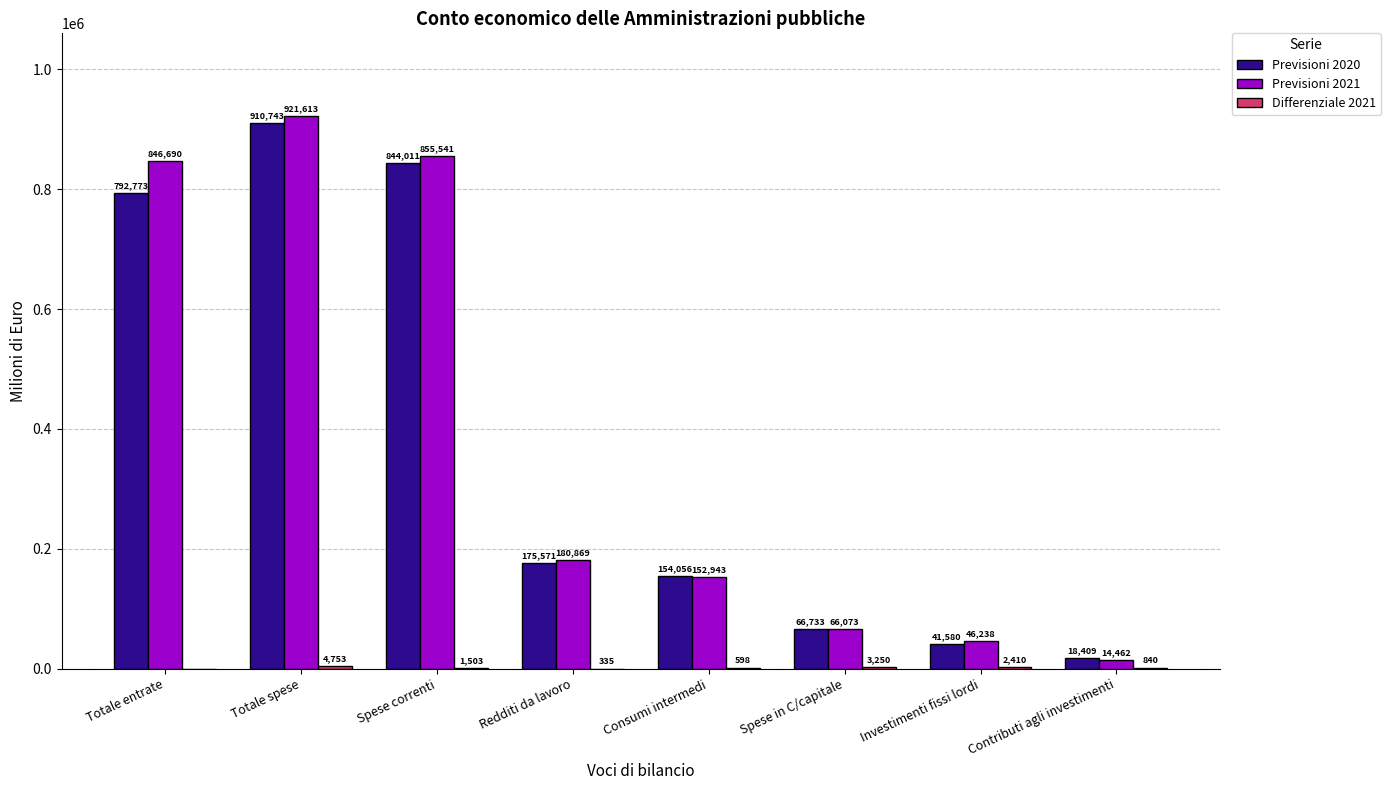

Which series has the largest total across all categories?

Previsioni 2021